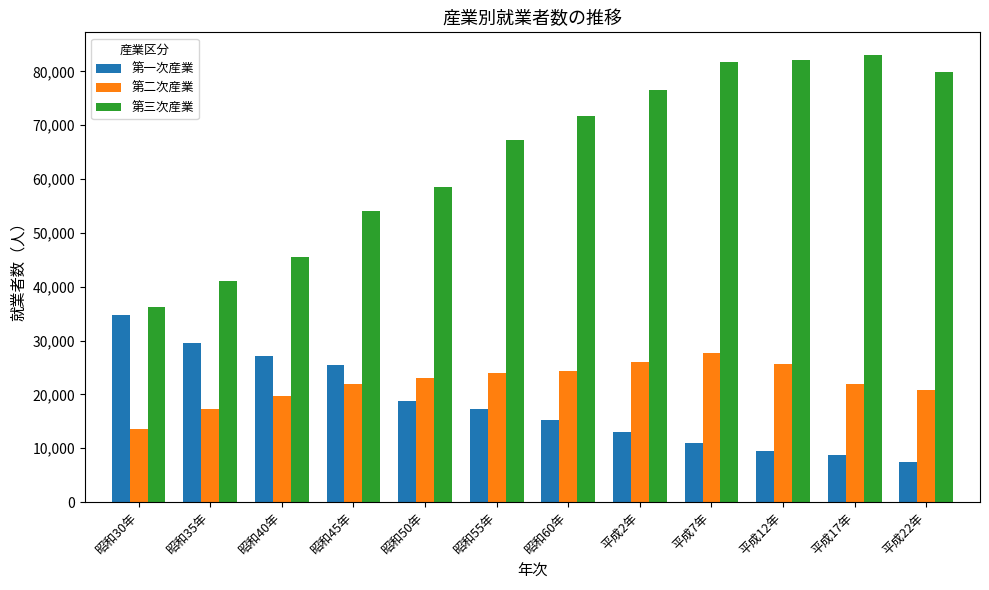

What is the sum of the 第一次産業 values at 昭和45年 and 平成12年?

34857